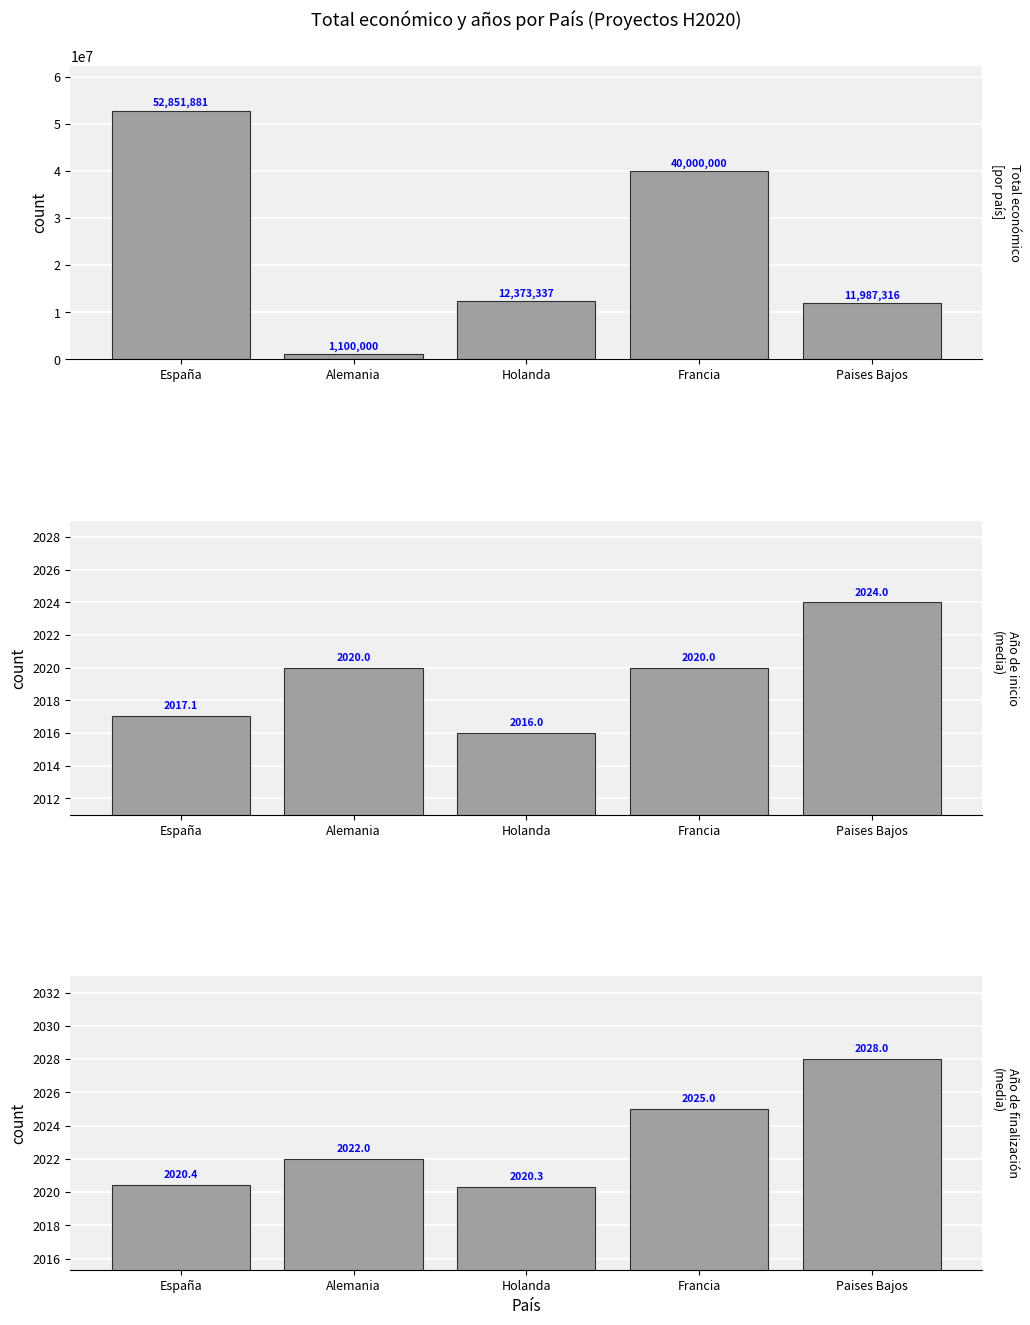

At which label does Año de inicio (media) reach its peak?

Paises Bajos